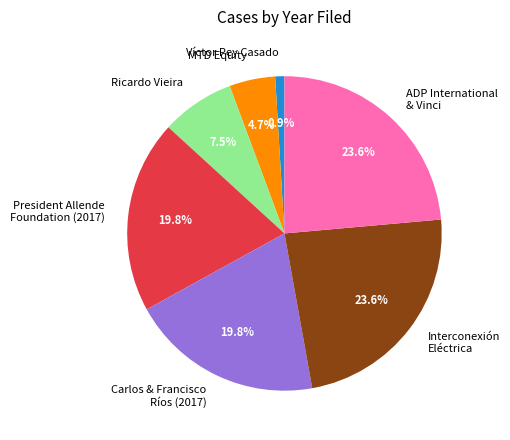

How many segments does this pie chart have?

7